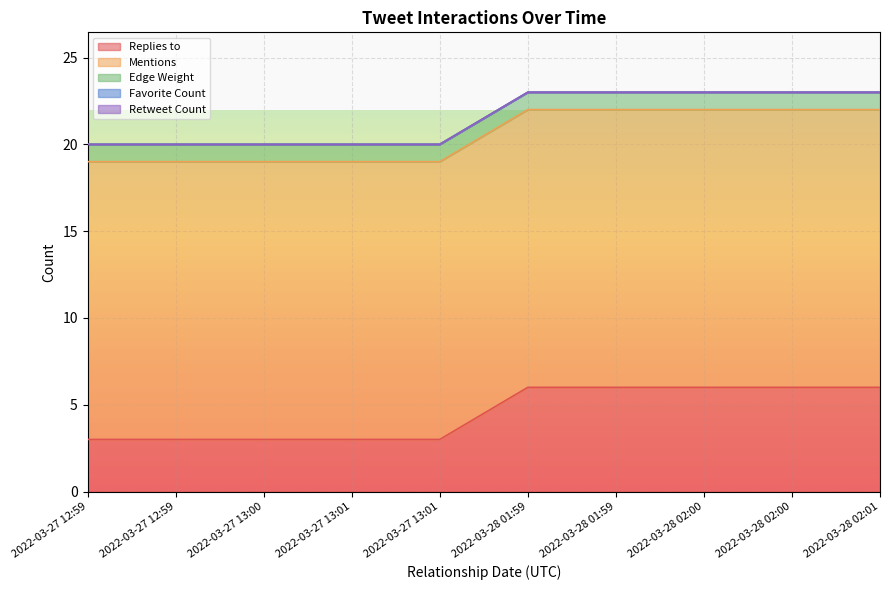

Which label corresponds to the smallest value in the chart?

2022-03-27